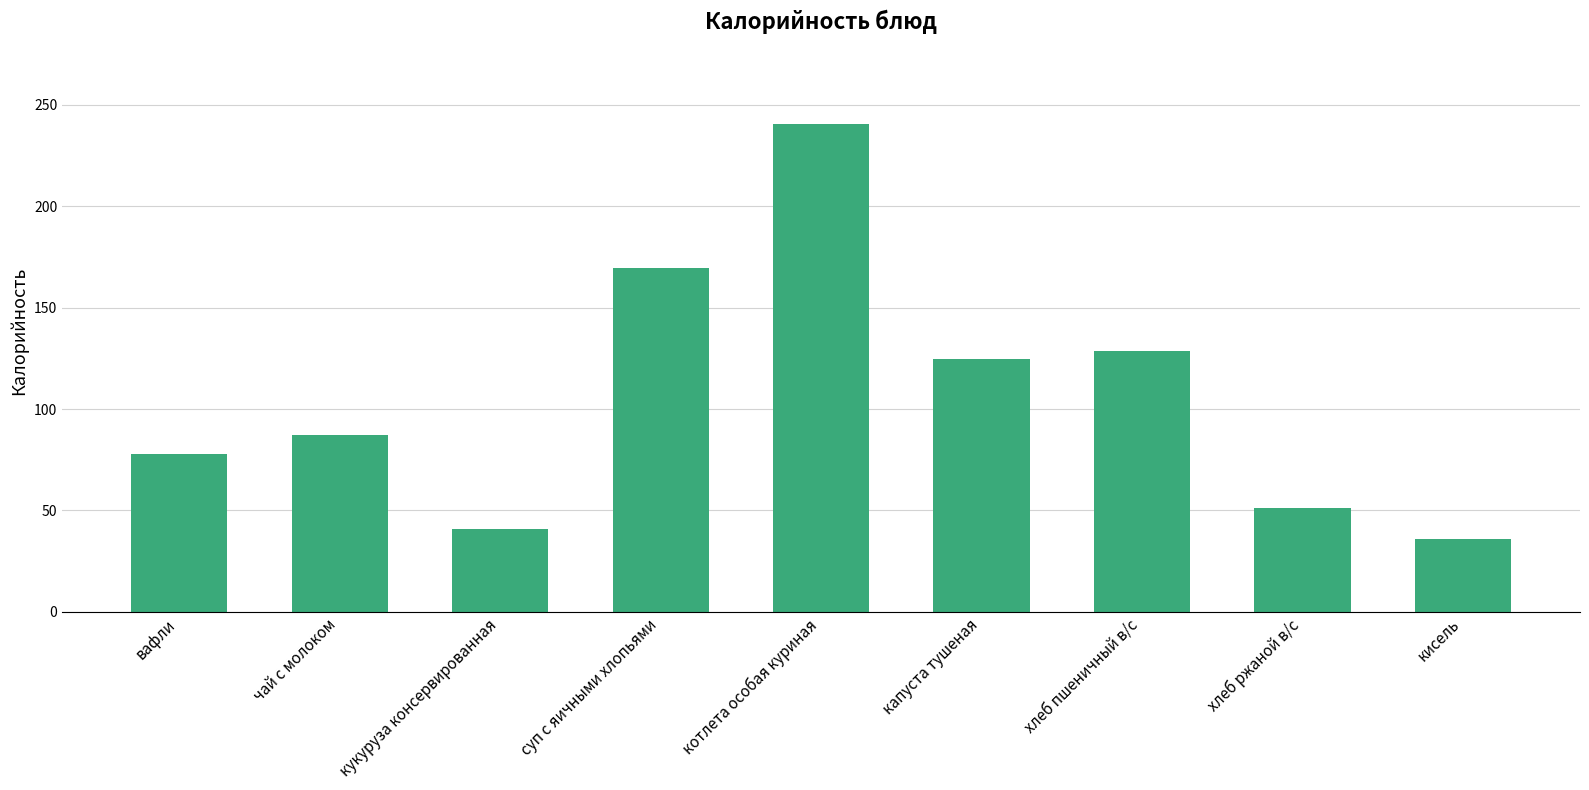

Where does the data first go above 87?

чай с молоком